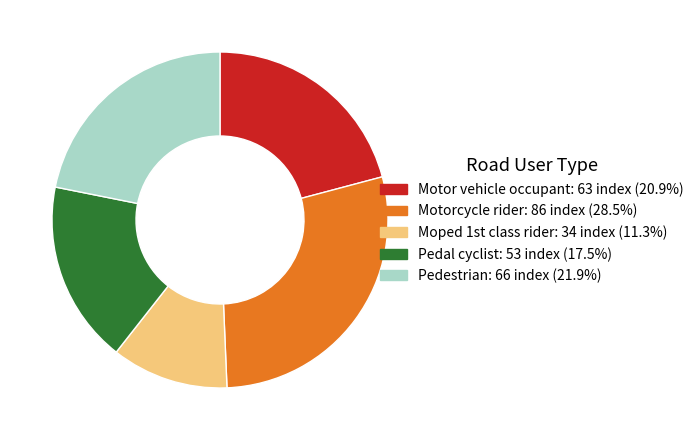

What is the smallest slice in the pie chart?

Moped 1st class rider